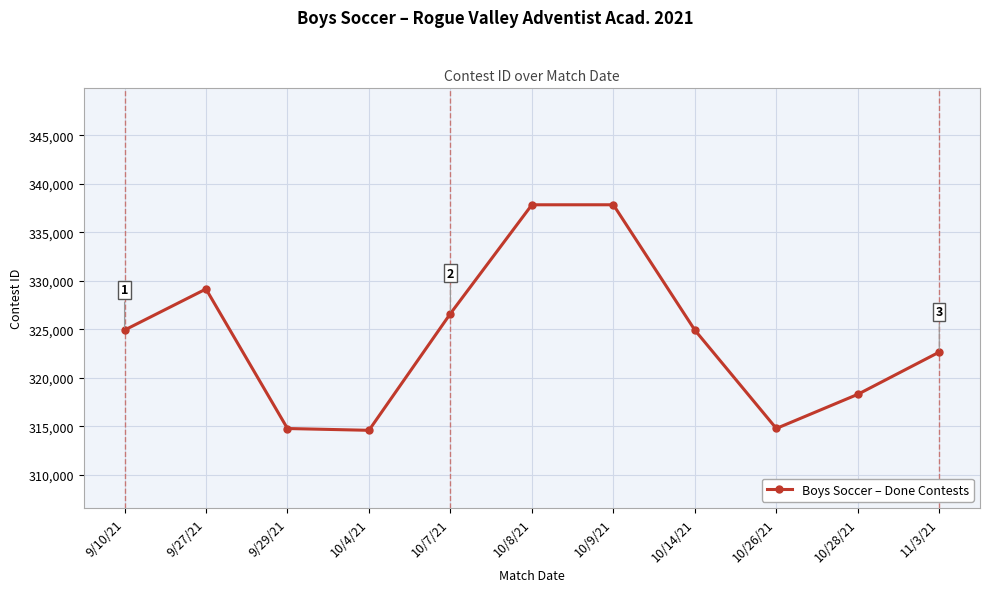

What is the label of the 2nd point from the right?

10/28/21